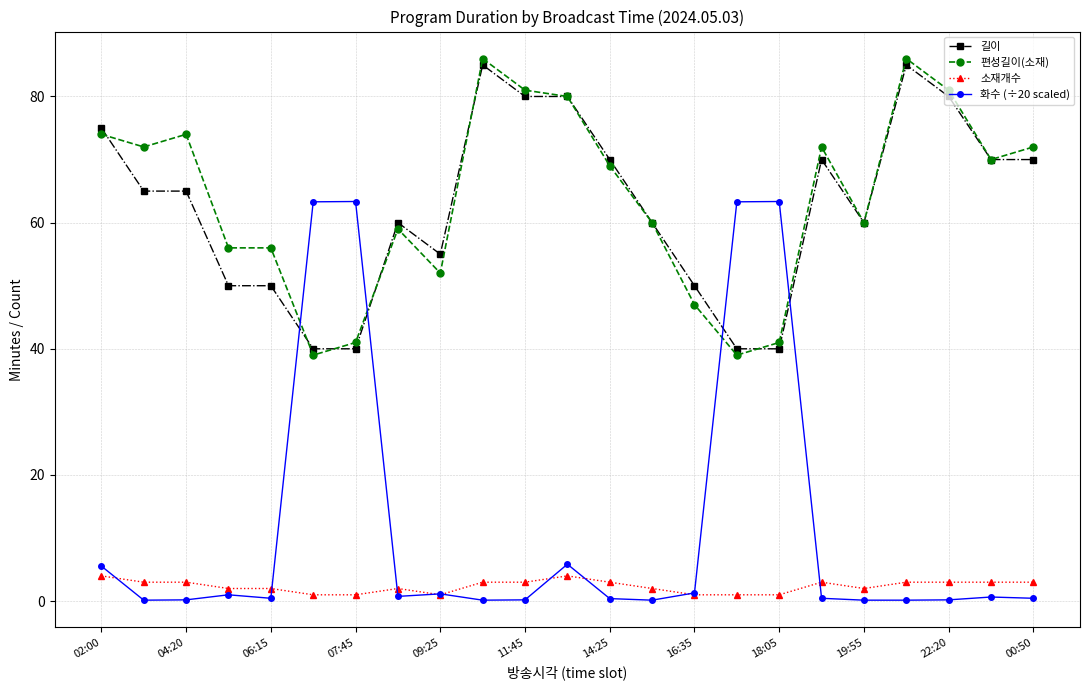

How many intersections are there between 화수 (÷20 scaled) and 길이?

4